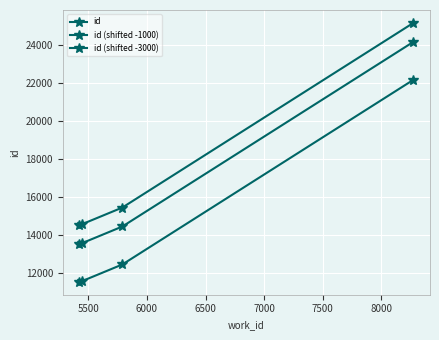

Does the chart have visible grid lines?

Yes